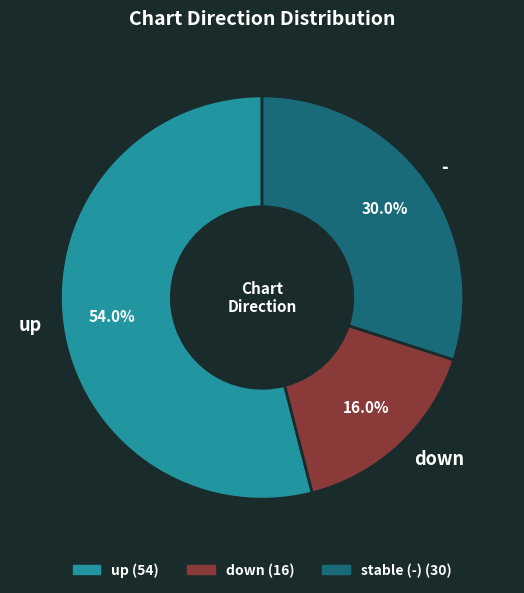

True or false: - accounts for 30% of the total.

True